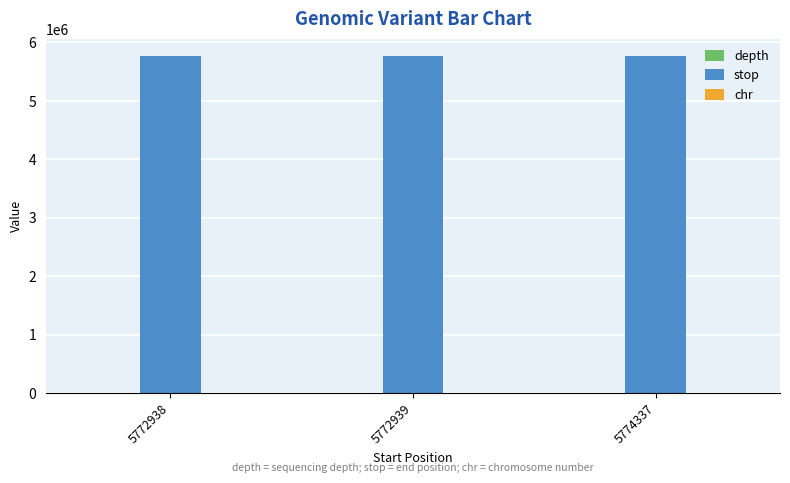

True or false: stop has a value of 5774338 at 5774337.

True